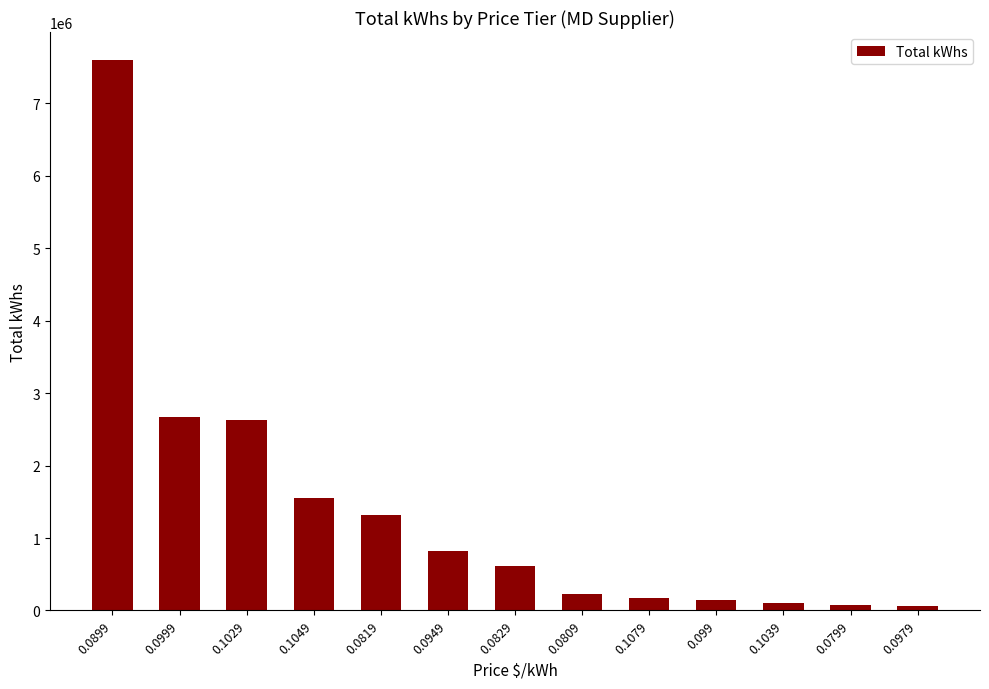

Read the value at 0.0809.

225260.0